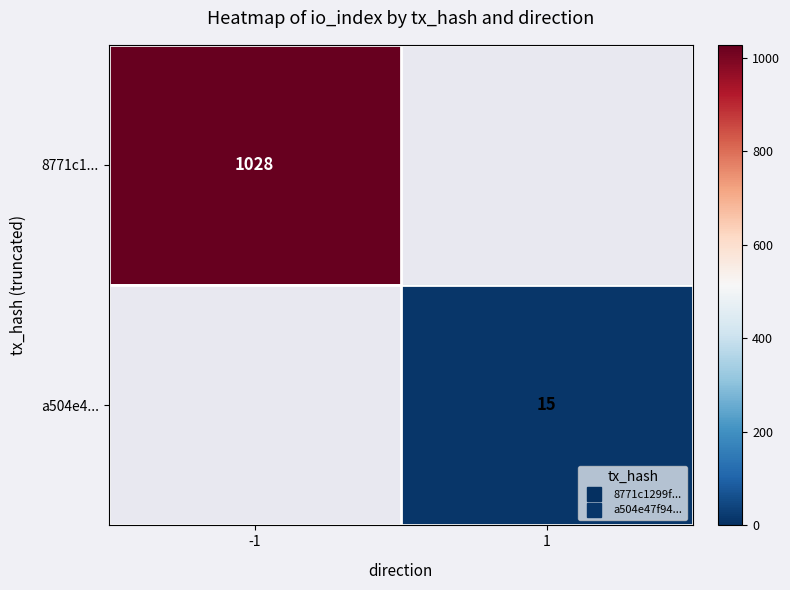

Which series has the largest range (max minus min)?

8771c1...